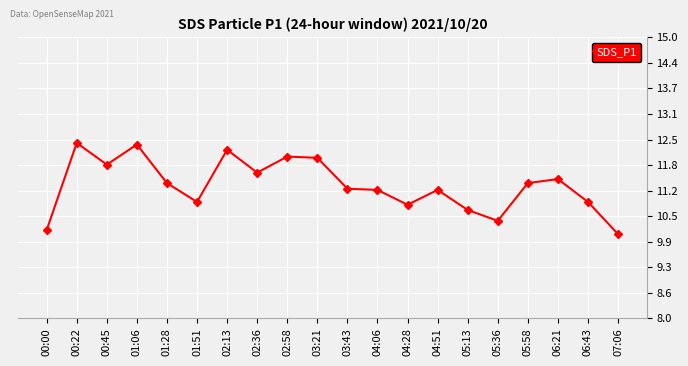

Which has a higher value, 04:28 or 01:51?

01:51